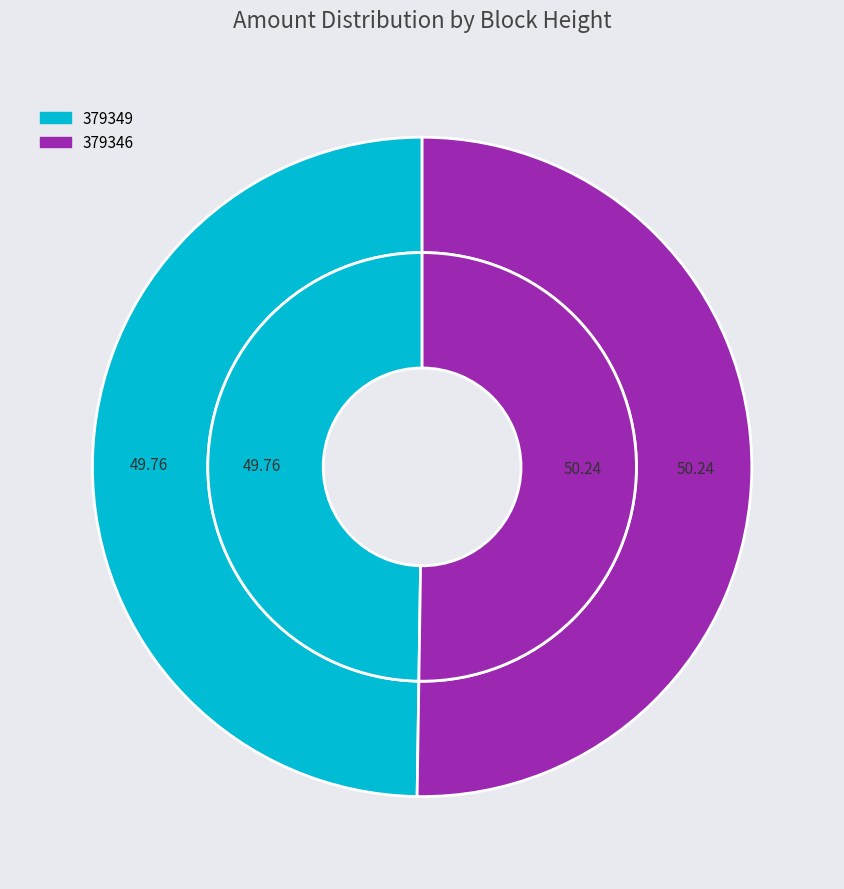

To the nearest percent, what portion does 379346 represent?

50%